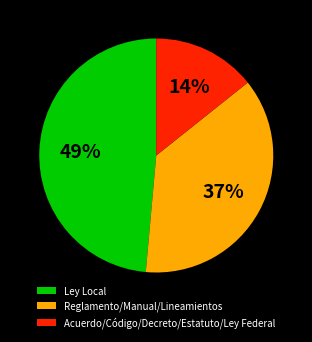

To the nearest percent, what is the combined percentage of Acuerdo/Código/Decreto/Estatuto/Ley Federal and Reglamento/Manual/Lineamientos?

51%